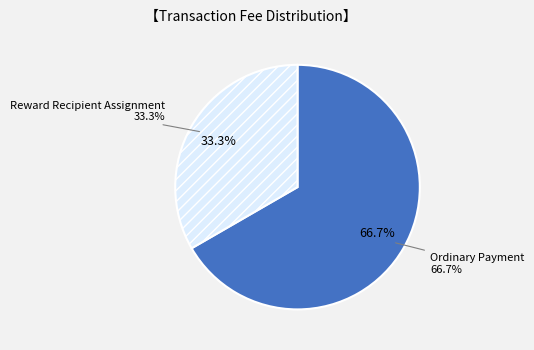

Is the sum of Ordinary Payment and Reward Recipient Assignment greater than half?

Yes